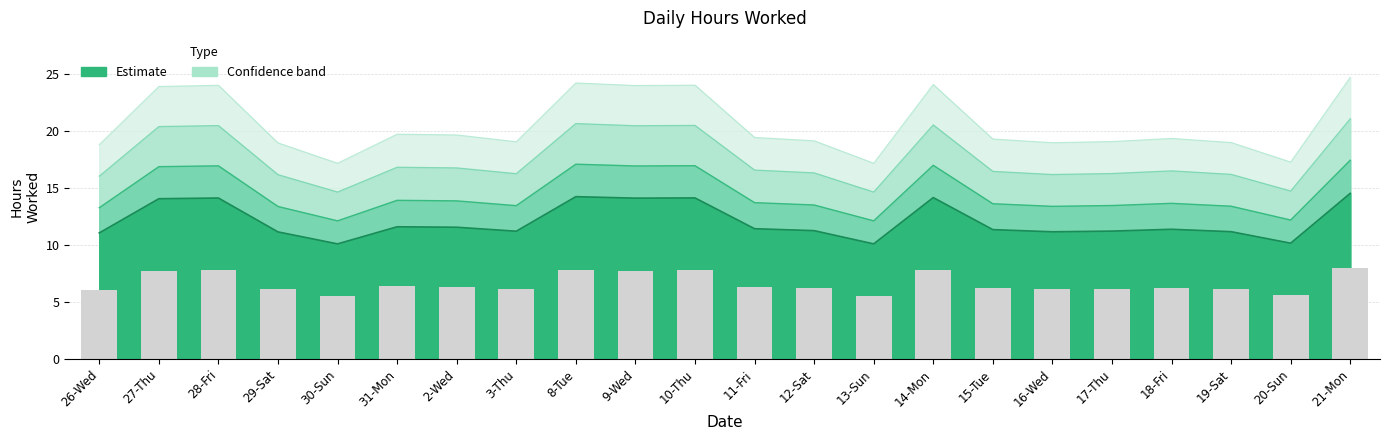

What is the approximate value at 31-Mon?

19.7